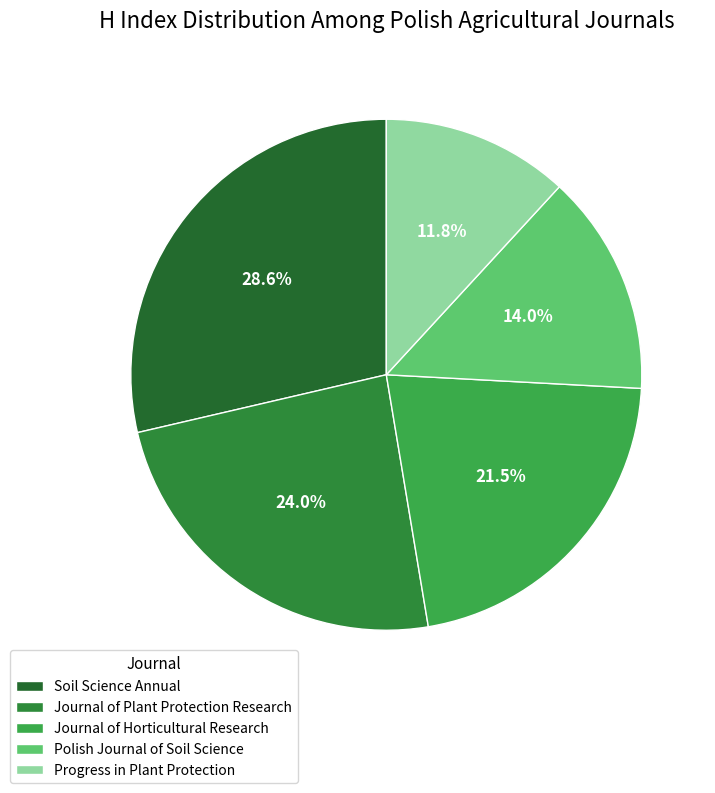

To the nearest percent, what is the difference between the Progress in Plant Protection and Journal of Plant Protection Research slice percentages?

12%